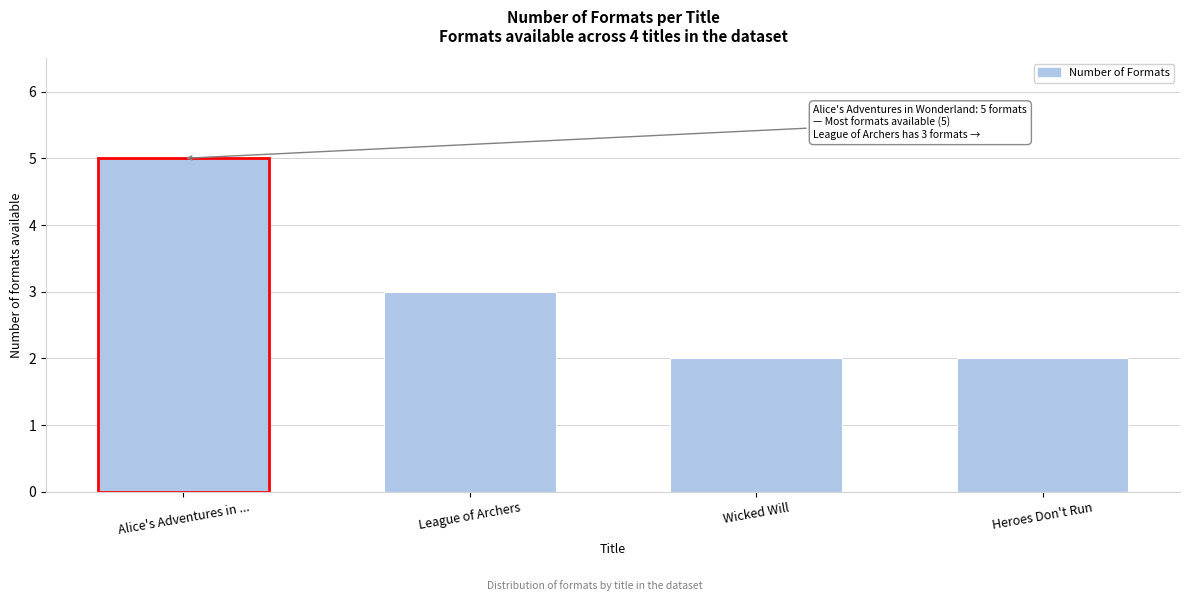

Which has a higher value, Alice's Adventures in ... or League of Archers?

Alice's Adventures in ...